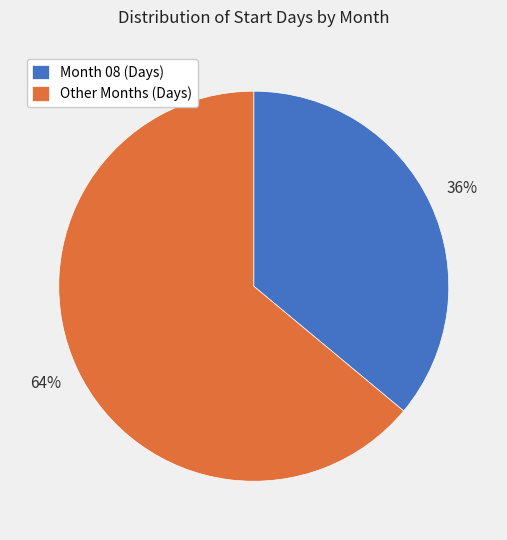

Is the sum of Other Months (Days) and Month 08 (Days) greater than half?

Yes